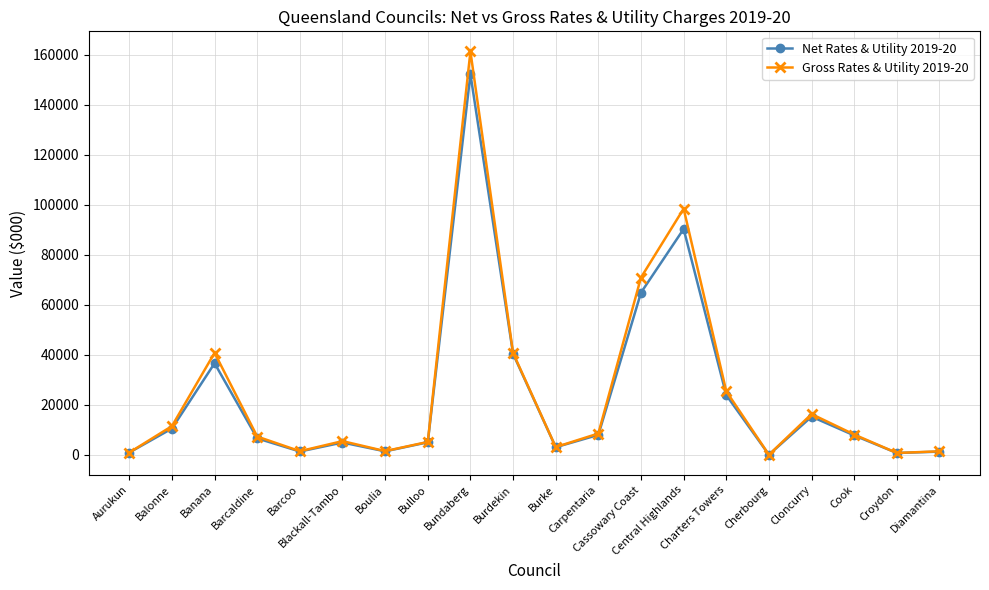

What position from the right is Cloncurry?

4